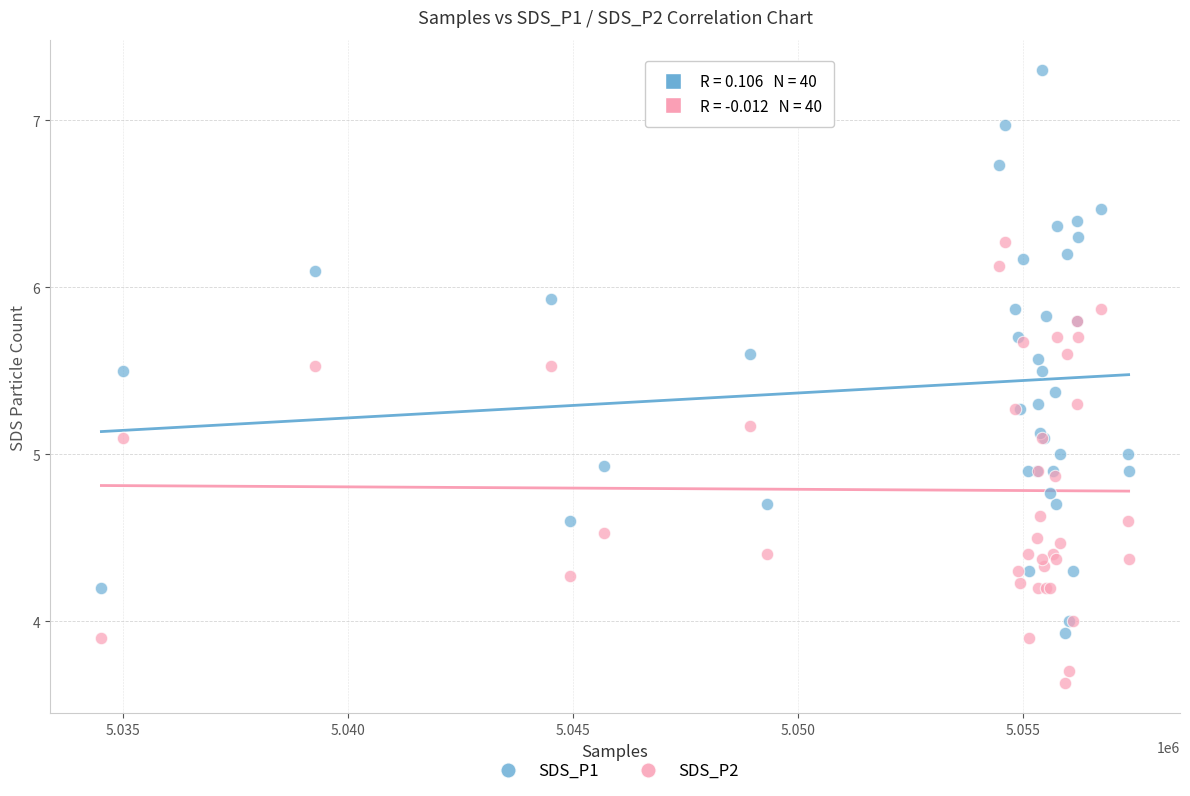

What are all the series names shown in the legend?

SDS_P1, SDS_P2